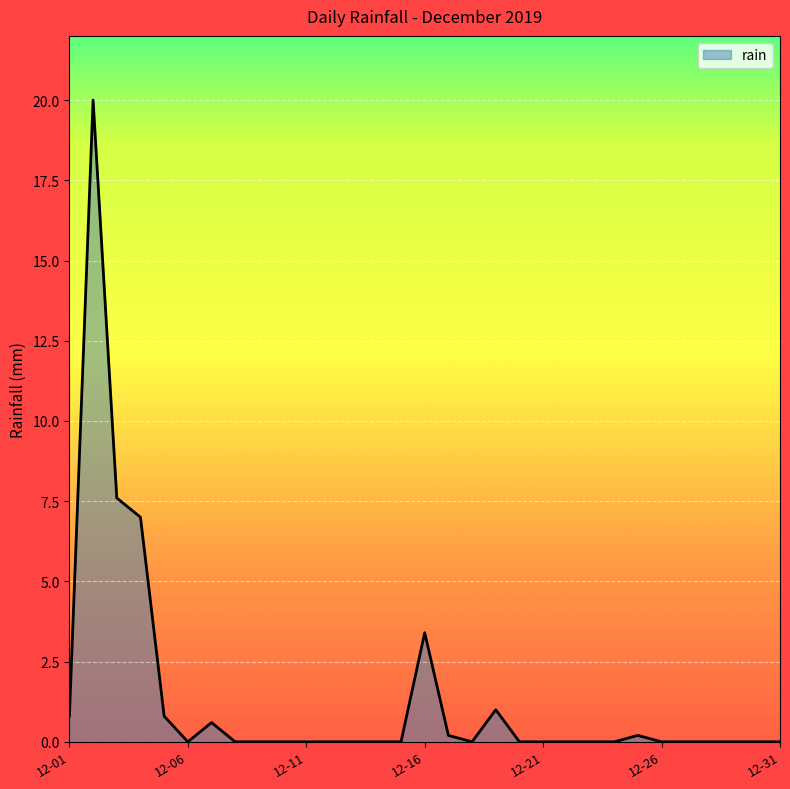

What is the difference between the maximum and minimum values?

20.0